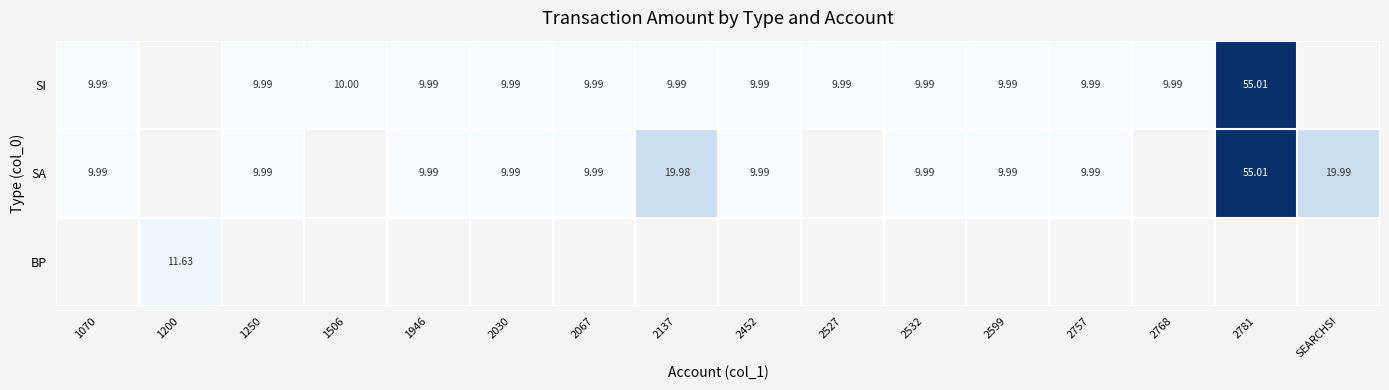

What is the highest value of the SI series?

55.0